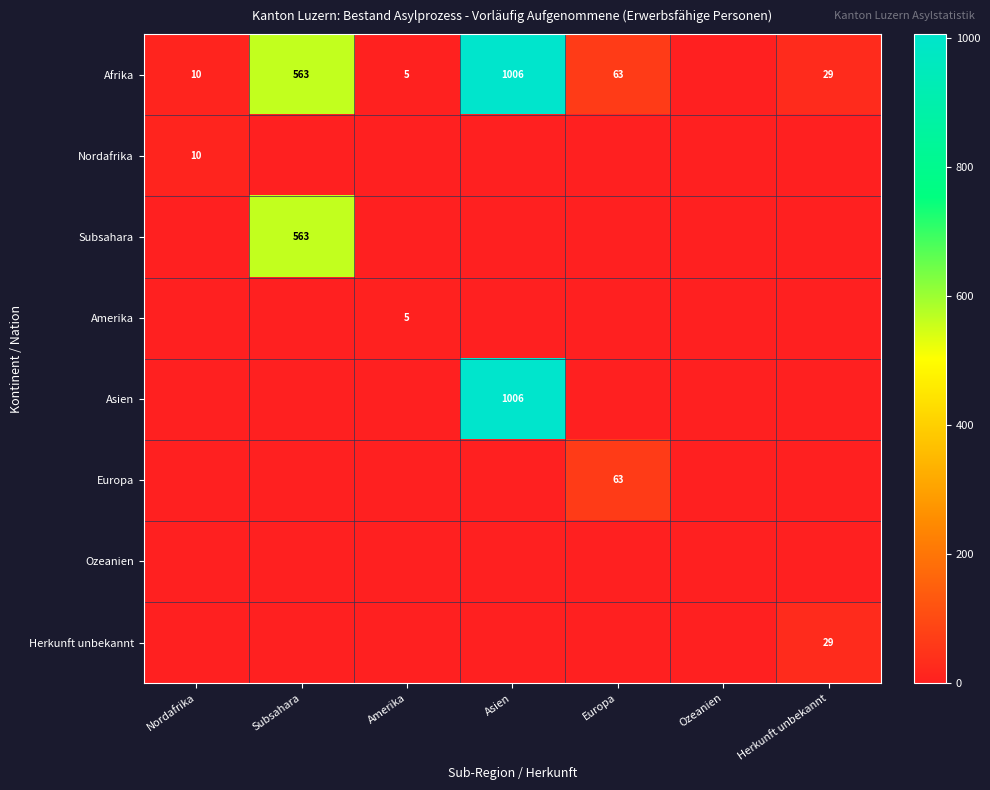

The Afrika series shows 111 at Europa. True or false?

False